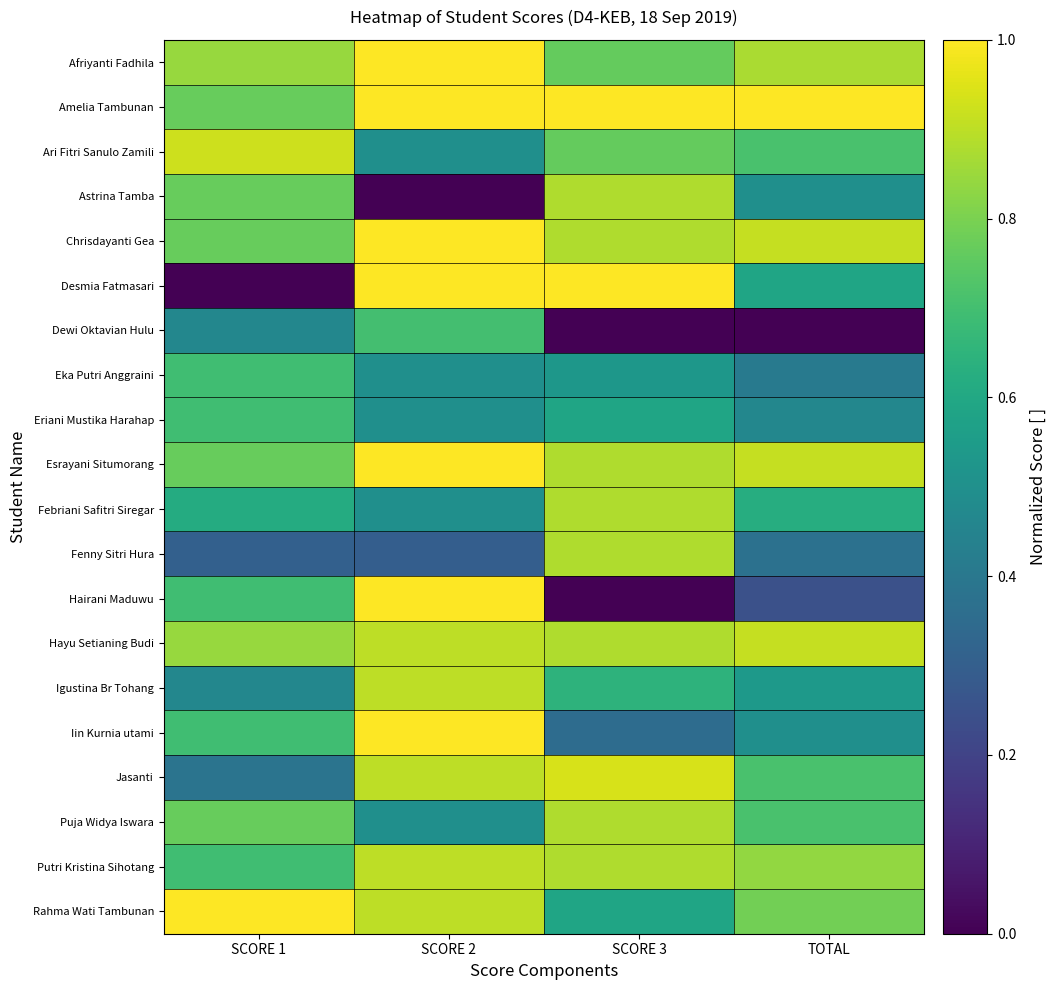

List the series in order of their peak value, lowest first.

Eka Putri Anggraini, Eriani Mustika Harahap, Dewi Oktavian Hulu, Astrina Tamba, Febriani Safitri Siregar, Fenny Sitri Hura, Puja Widya Iswara, Igustina Br Tohang, Putri Kristina Sihotang, Hayu Setianing Budi, Ari Fitri Sanulo Zamili, Jasanti, Afriyanti Fadhila, Chrisdayanti Gea, Esrayani Situmorang, Hairani Maduwu, Iin Kurnia utami, Rahma Wati Tambunan, Desmia Fatmasari, Amelia Tambunan